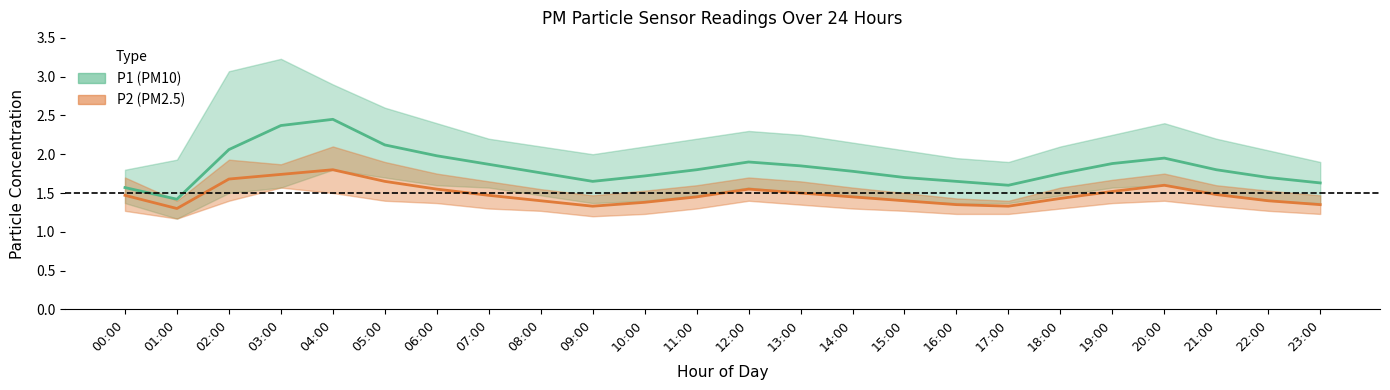

At which category is the sum across all series the highest?

04:00